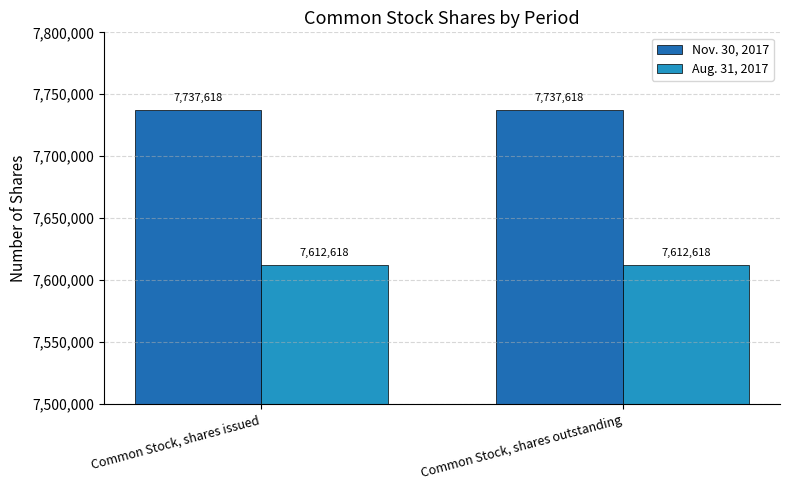

What is the total value across all series at Common Stock, shares outstanding?

15350236